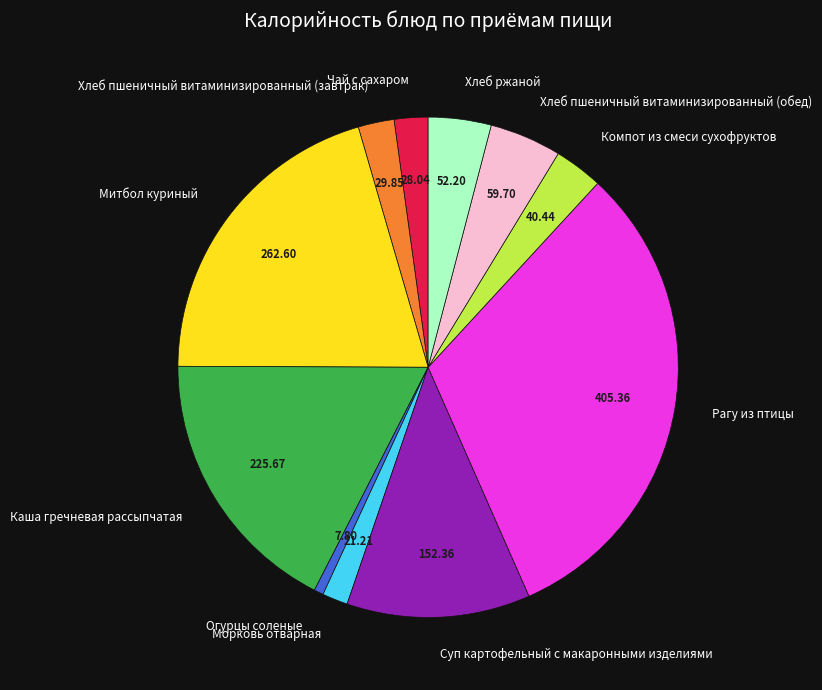

Approximately how many times larger is the value at Каша гречневая рассыпчатая compared to Морковь отварная?

10.6